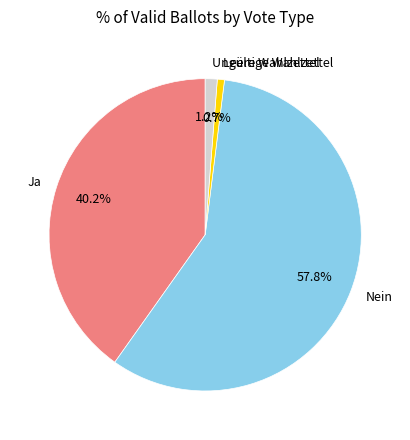

Which slice is the smallest?

Leere Wahlzettel